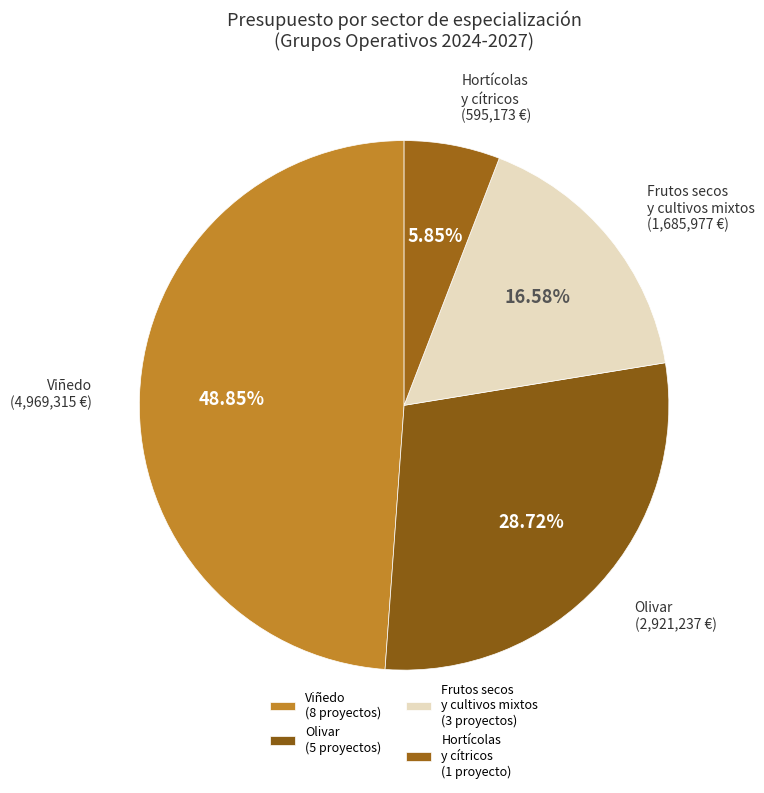

How many segments does this pie chart have?

4